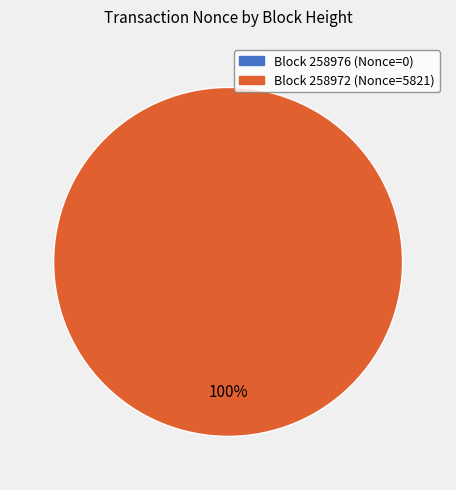

The 258976 slice represents 0% of the pie. True or false?

True